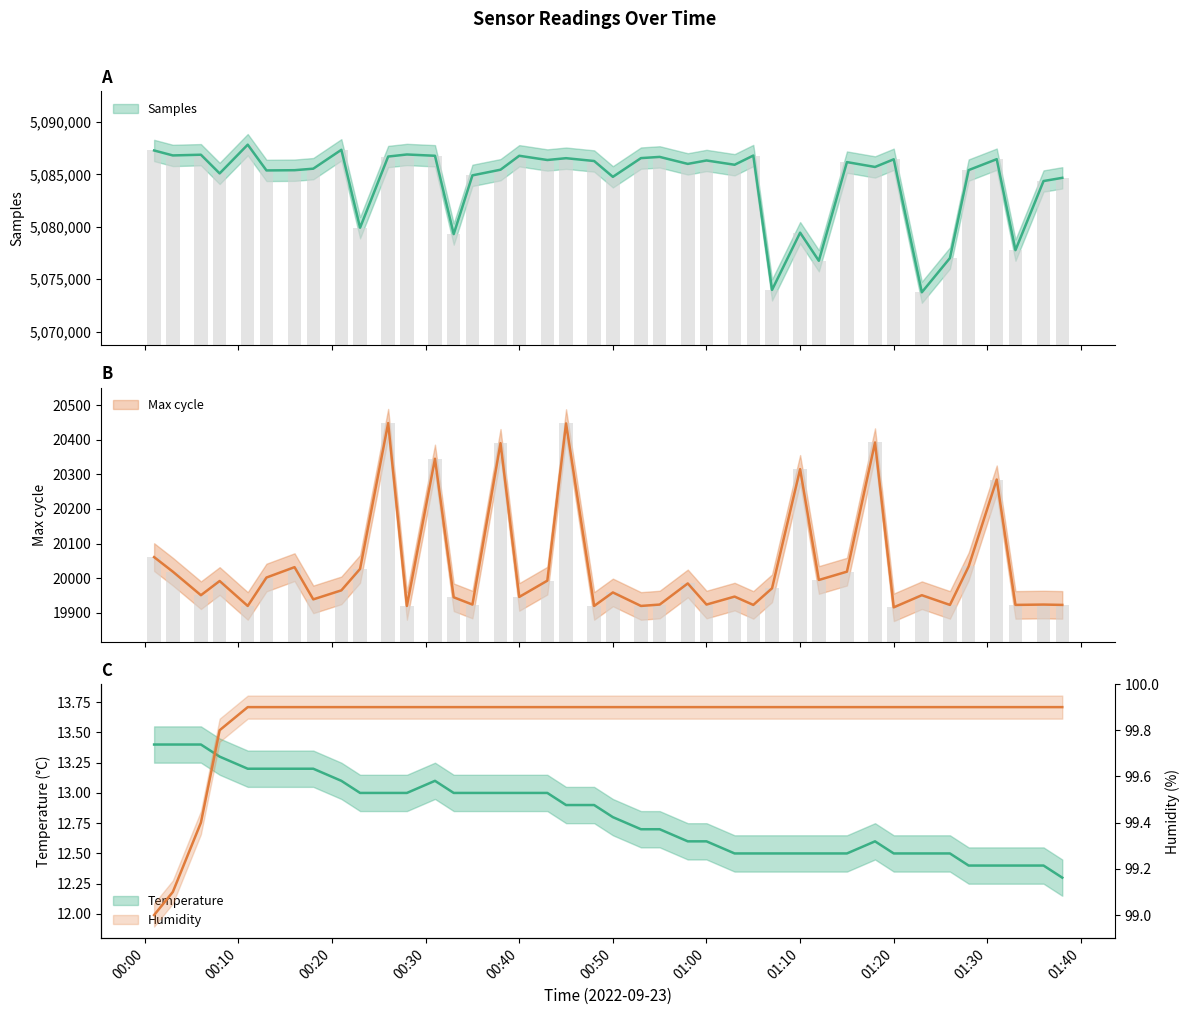

What is the label of the 31st bar from the left?

2022/09/23 01:15